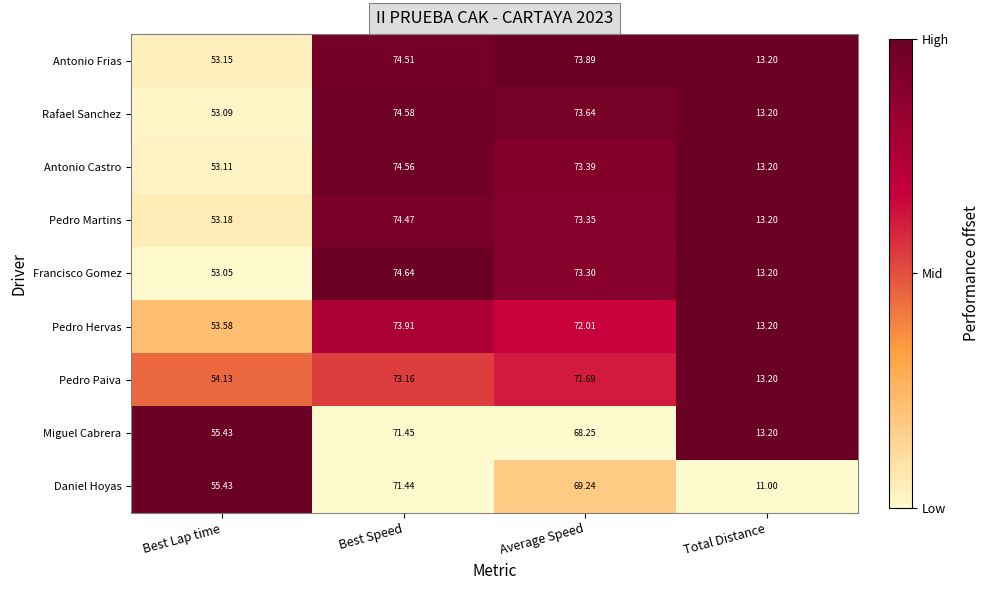

List the labels in order of Antonio Castro value, smallest first.

Total Distance, Best Lap time, Average Speed, Best Speed